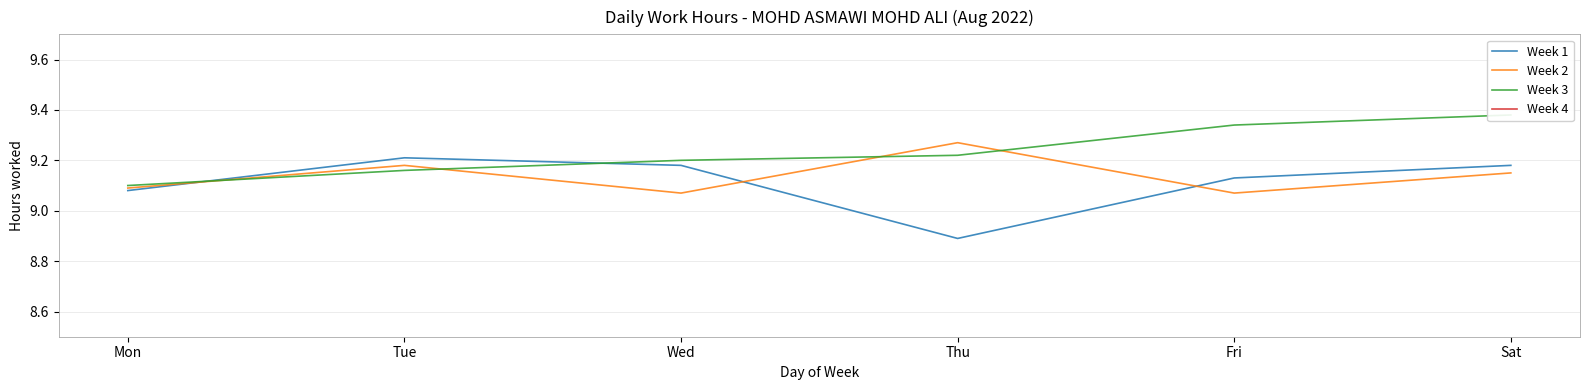

Is it true that Week 2 equals 13.5 at Mon?

False